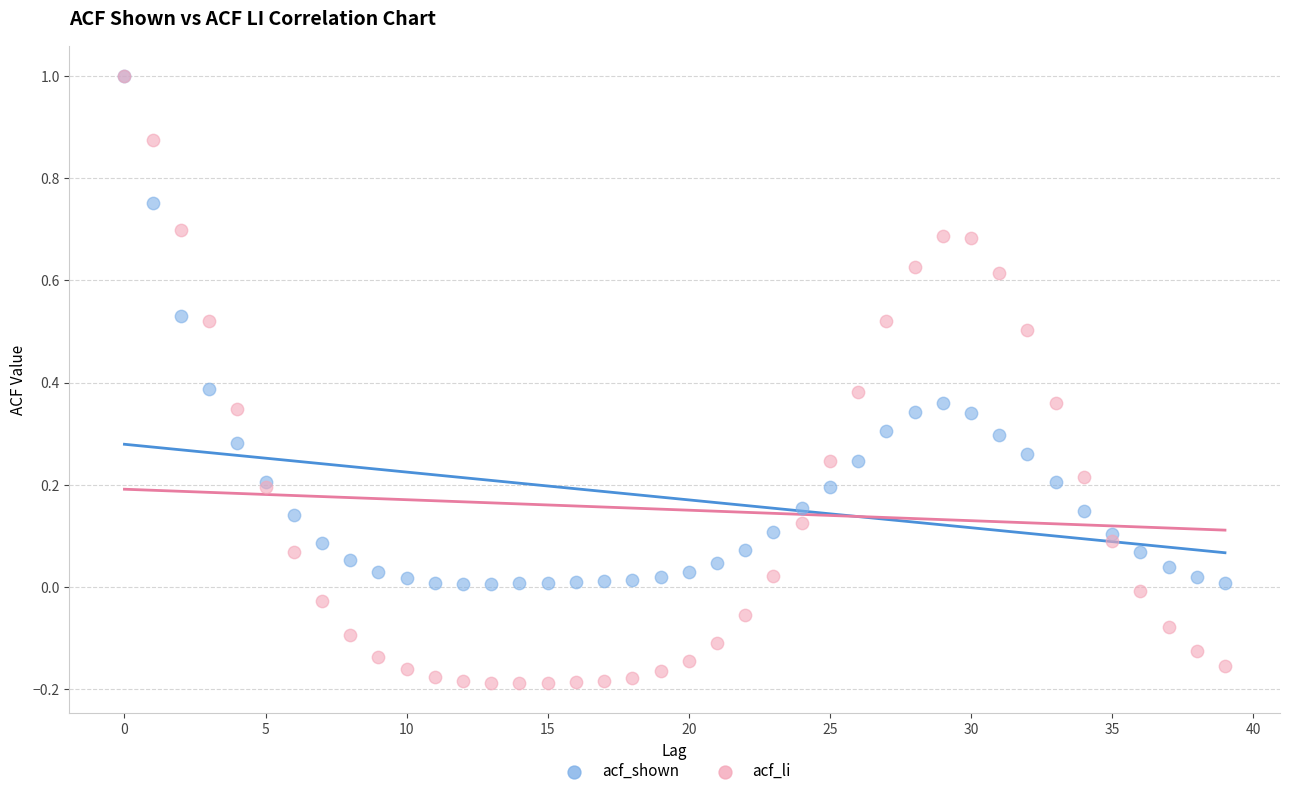

What are all the series names shown in the legend?

acf_shown, acf_li